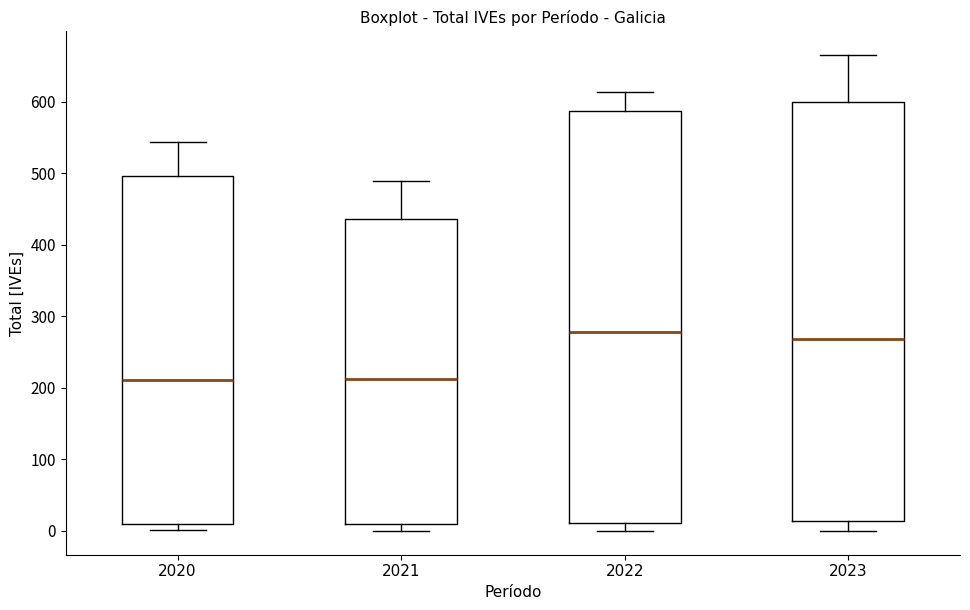

Which box is the tallest, from its lower edge to its upper edge?

2023